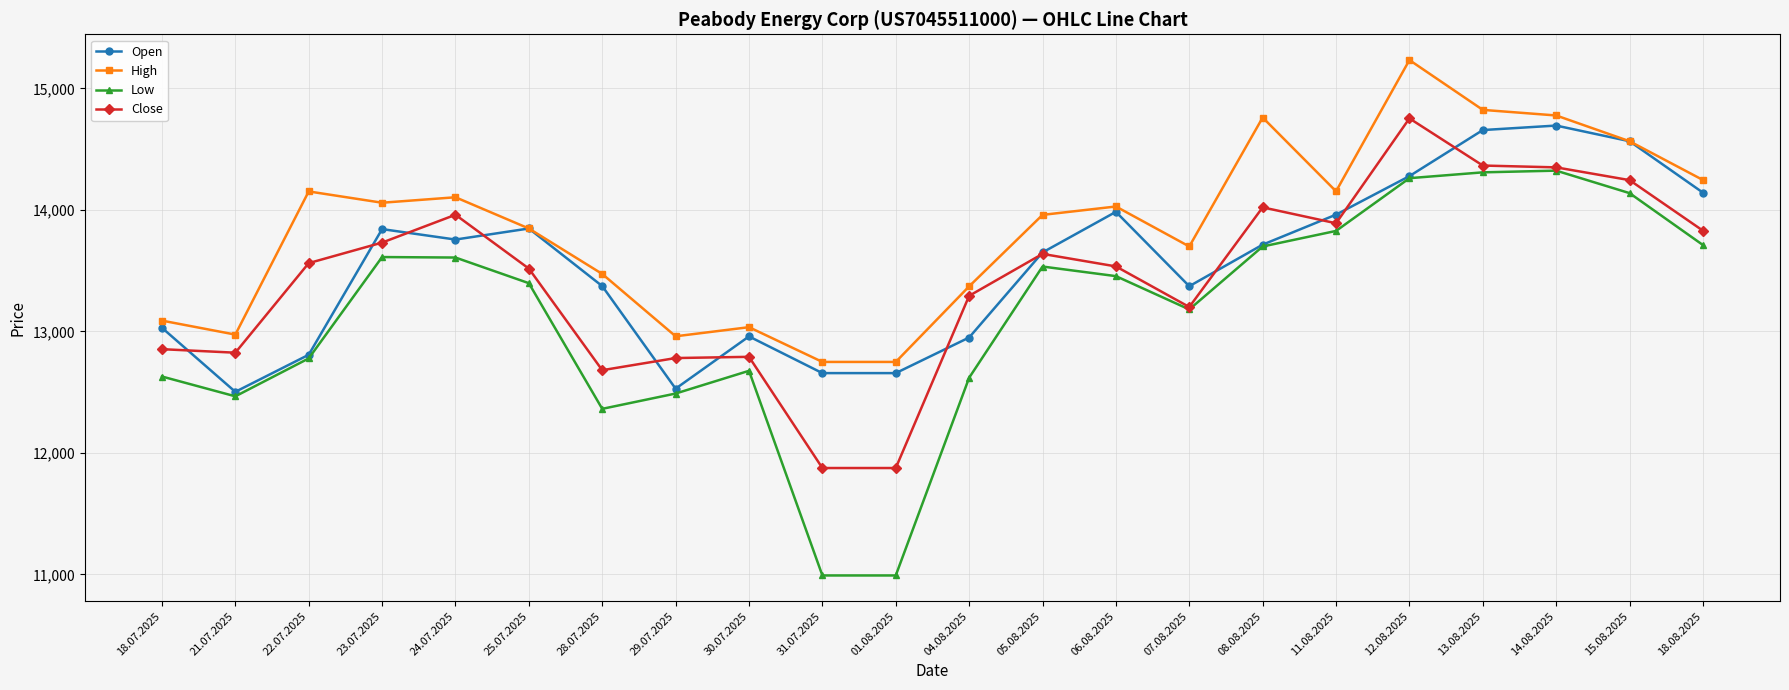

How many values in the Open series are below 13714?

11